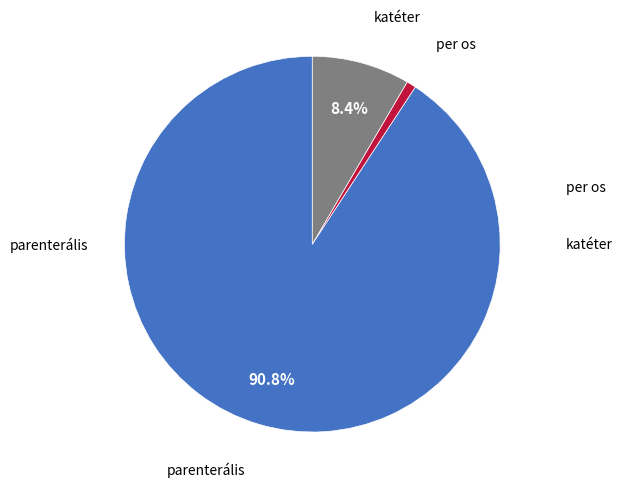

How many segments does this pie chart have?

3